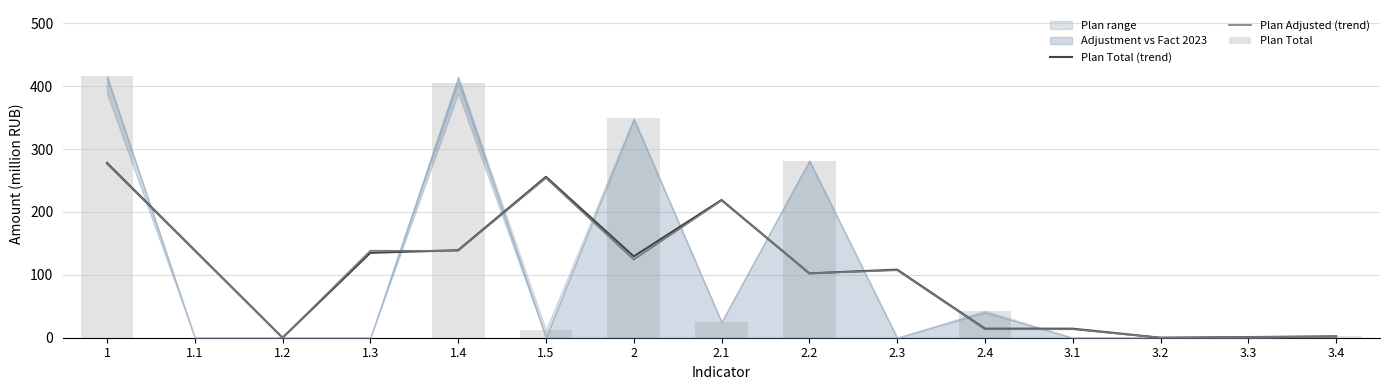

How many groups of bars are there?

15